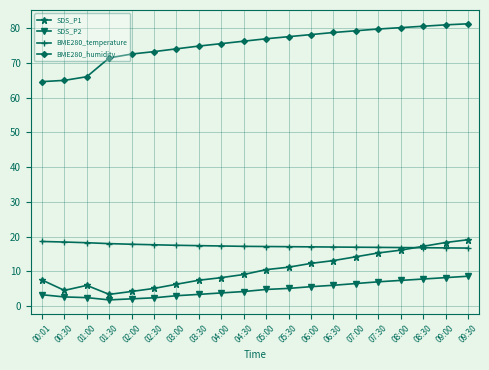

What is the minimum value for BME280_humidity?

64.6